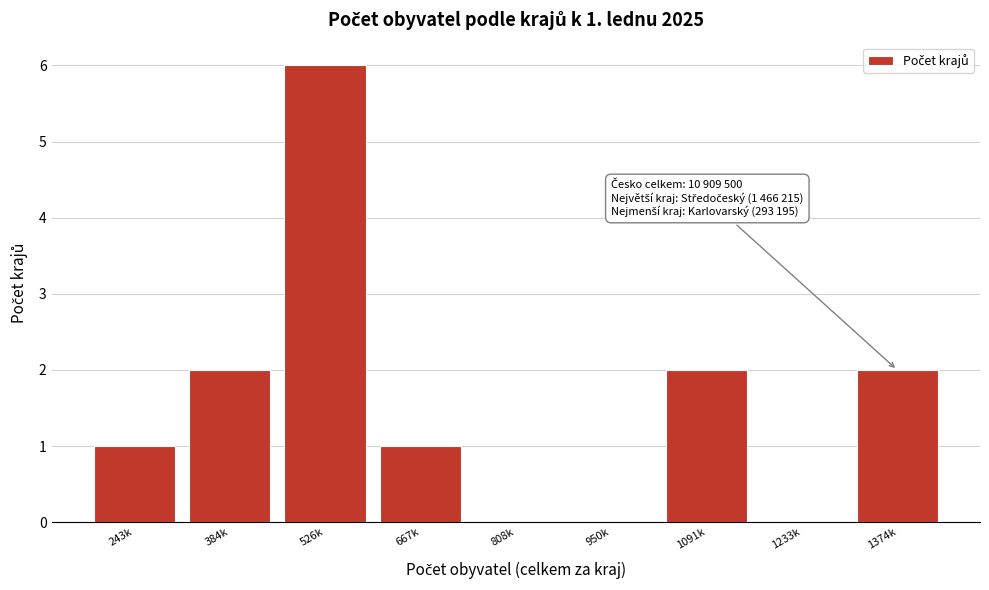

Reading right to left, list all the values displayed in this chart.

1374k=2	1233k=0	1091k=2	950k=0	808k=0	667k=1	526k=6	384k=2	243k=1